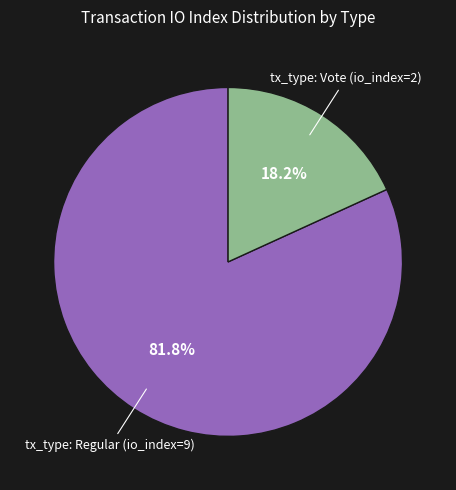

Which category has the smallest portion of the pie?

tx_type: Vote (io_index=2)